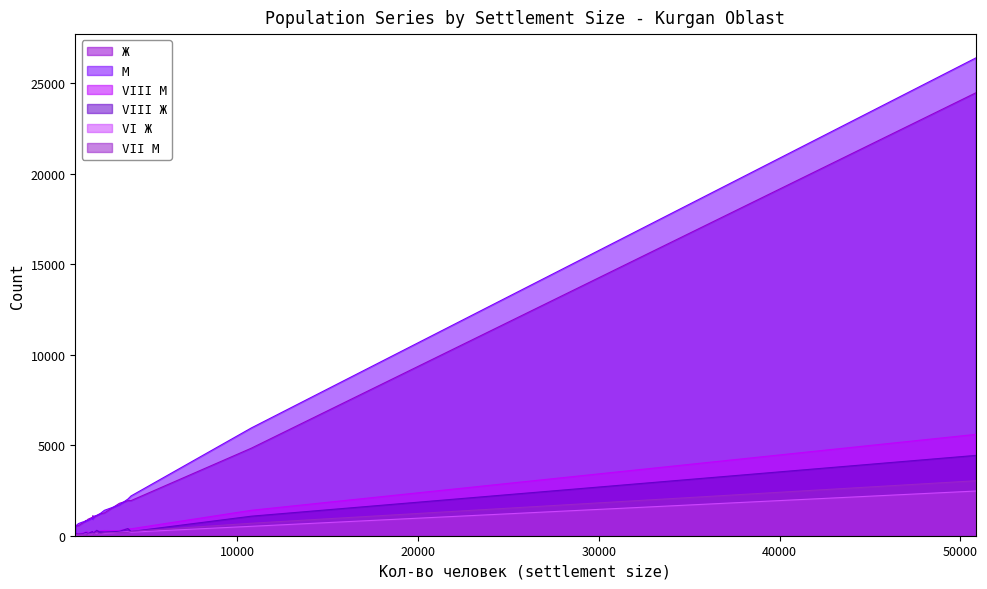

What is the maximum value shown in the chart?

26387